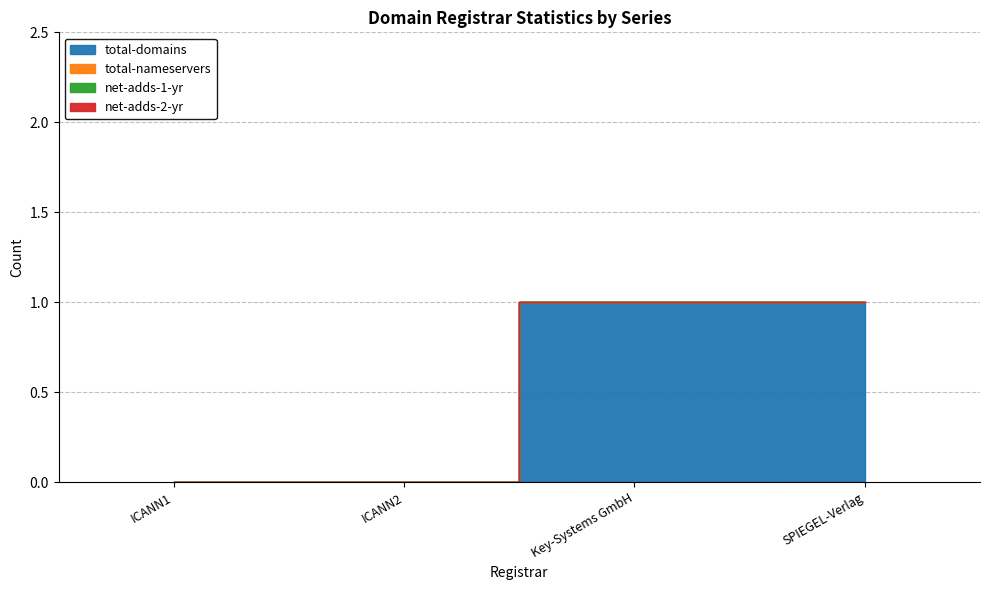

Count the number of data series in this chart.

4